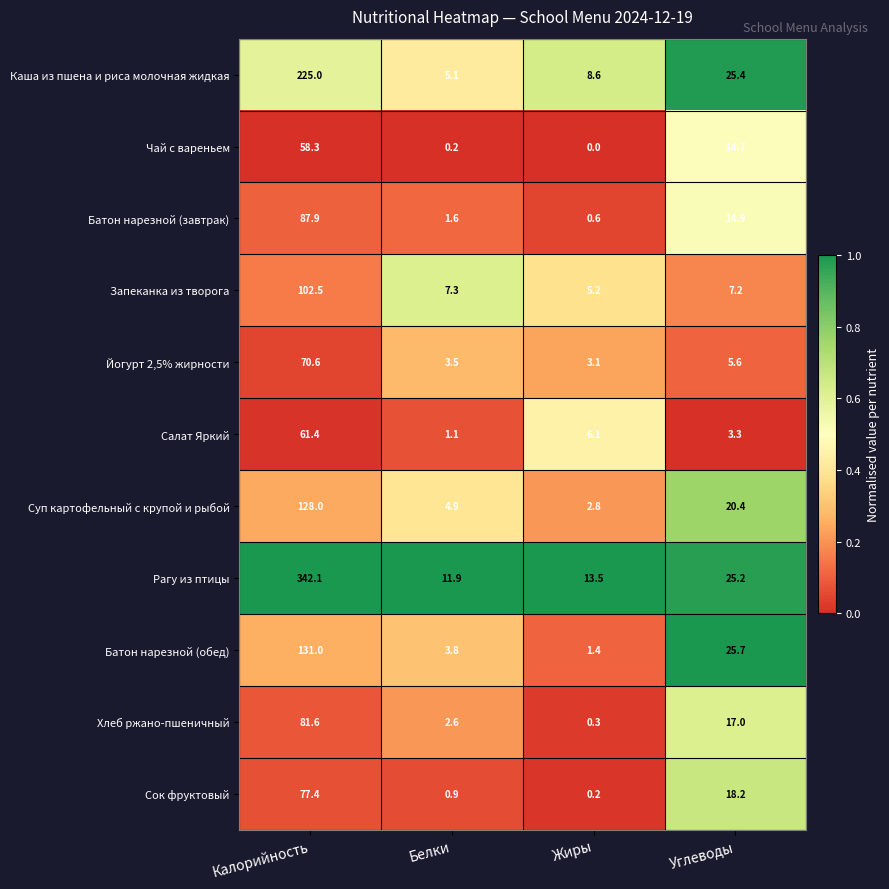

The value of Запеканка из творога at Жиры is 3.1. True or false?

False